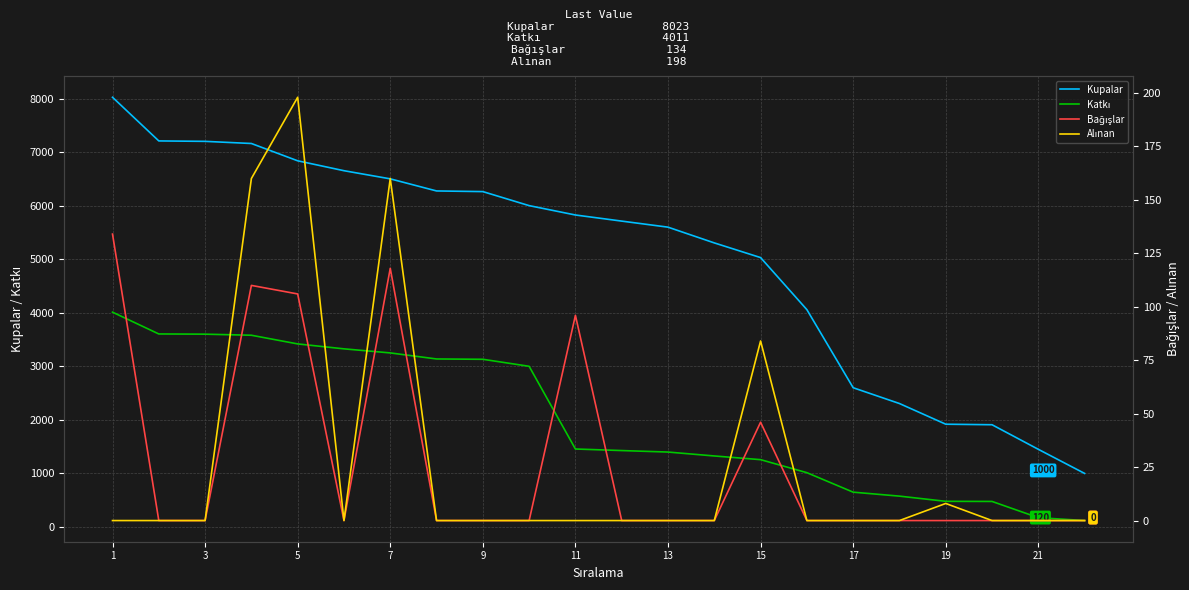

Which series has the largest total across all categories?

Kupalar